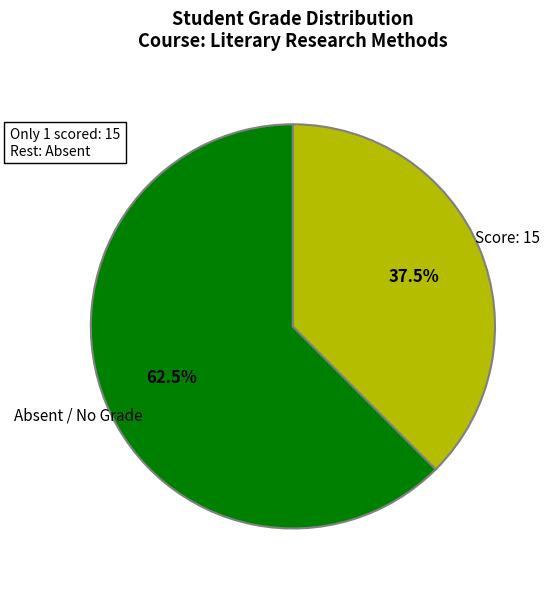

What is the ratio of the value at Absent / No Grade to the value at Score: 15?

1.7